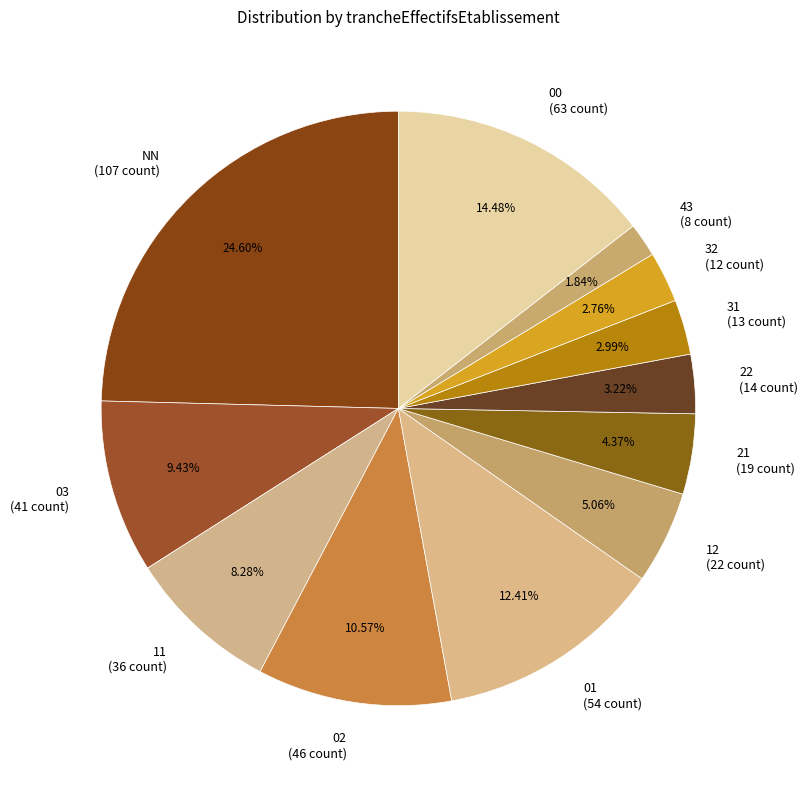

True or false: 32 accounts for 3% of the total.

True